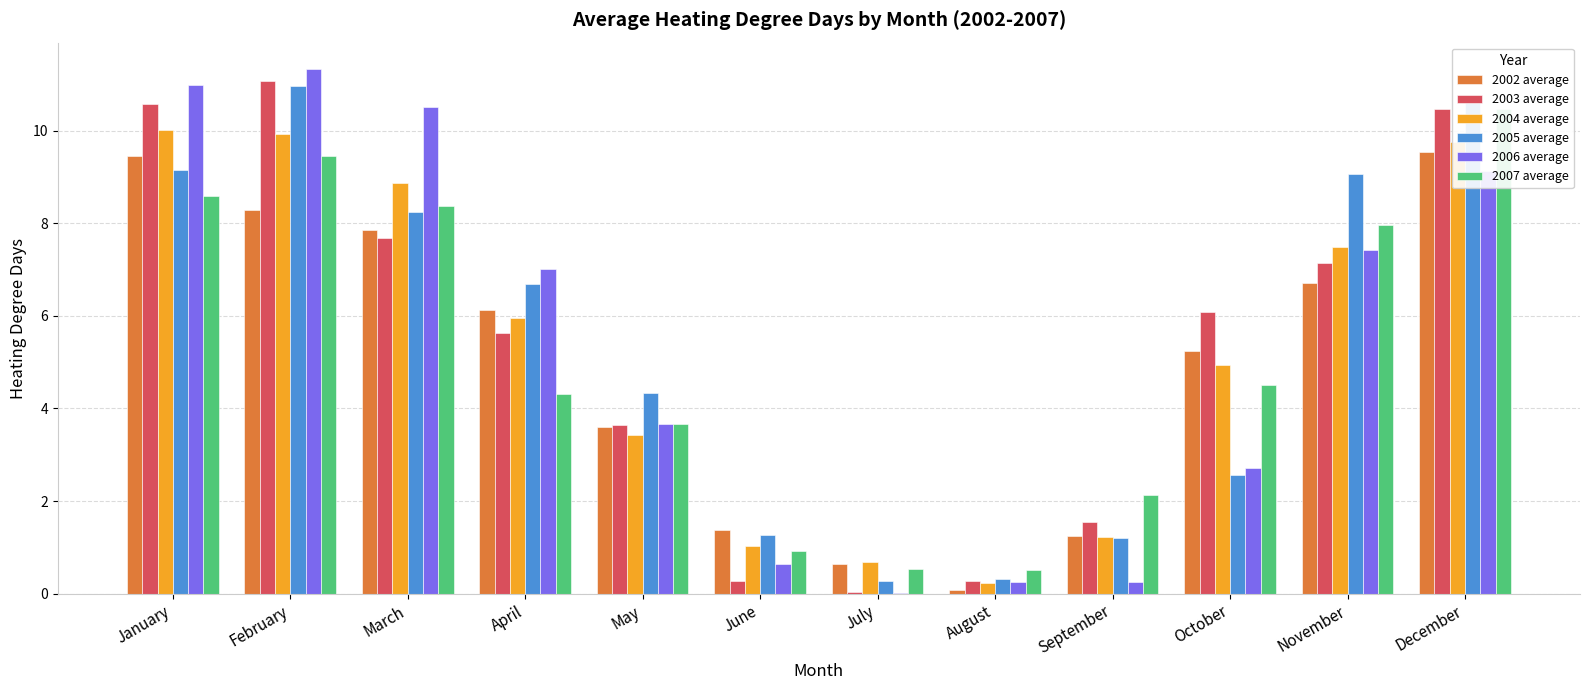

Which series changed the most between September and December?

2005 average